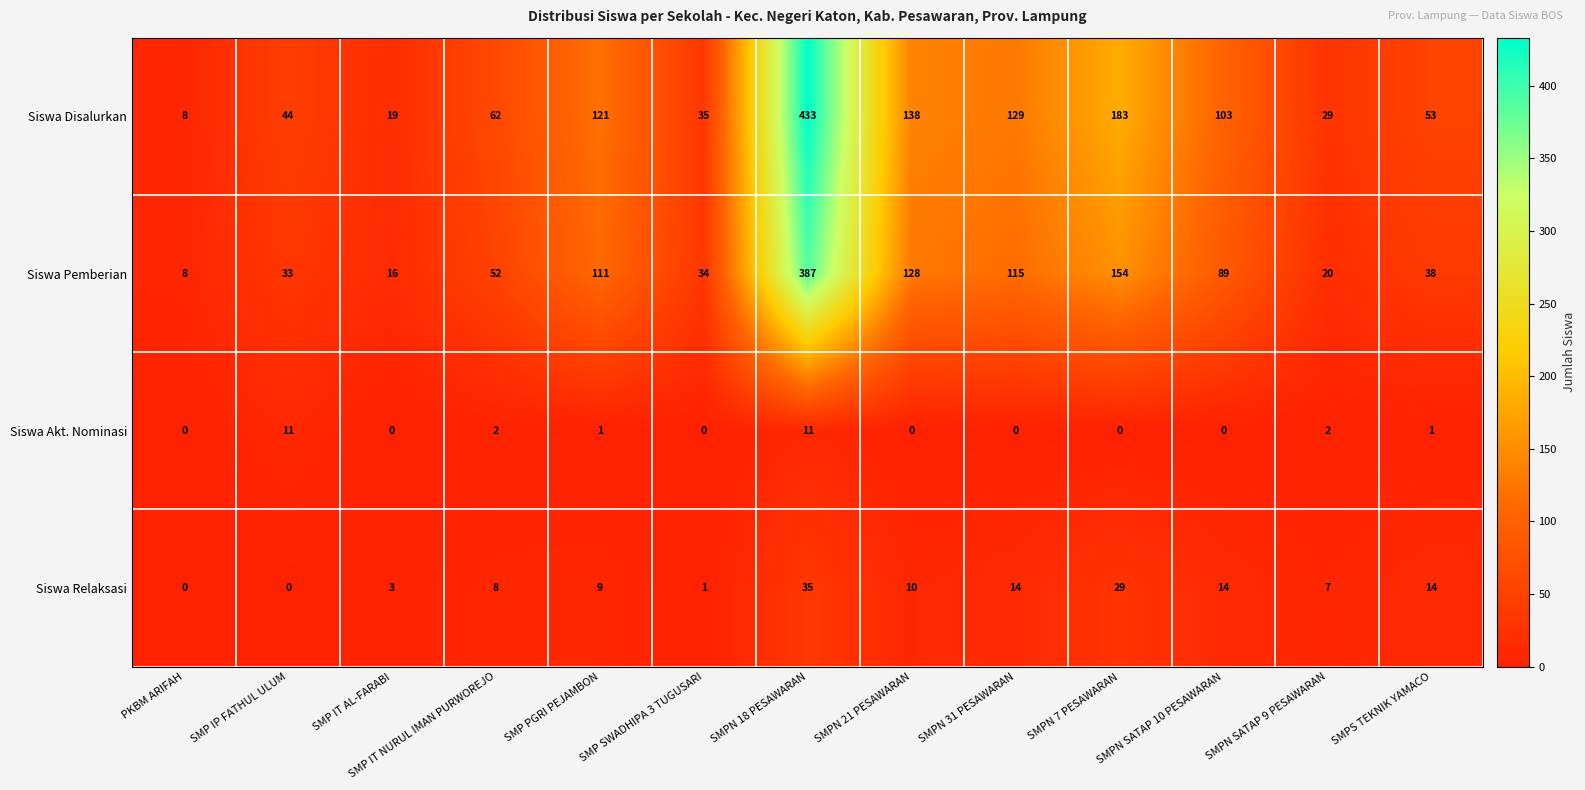

What is the maximum value shown in the chart?

433